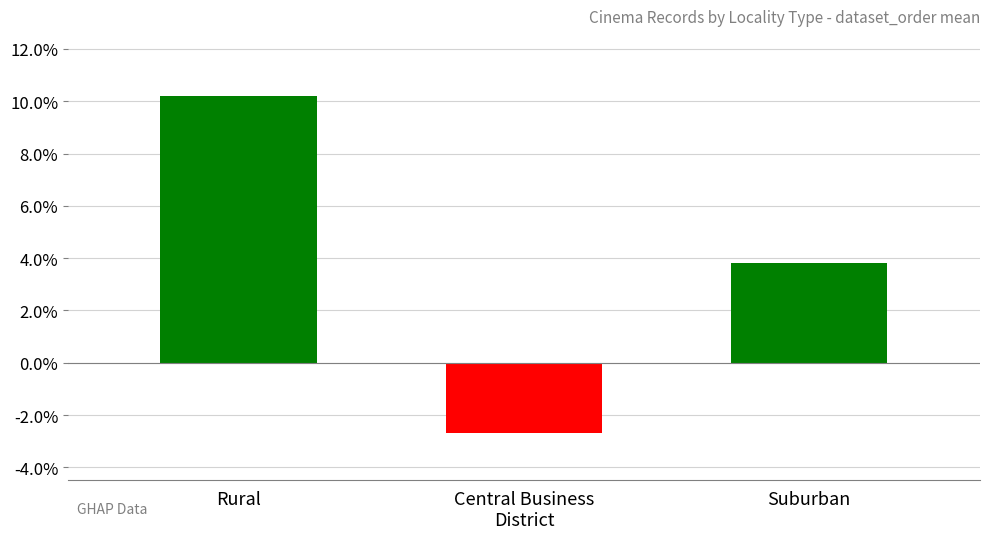

At which category does the chart reach its peak across all series?

Rural